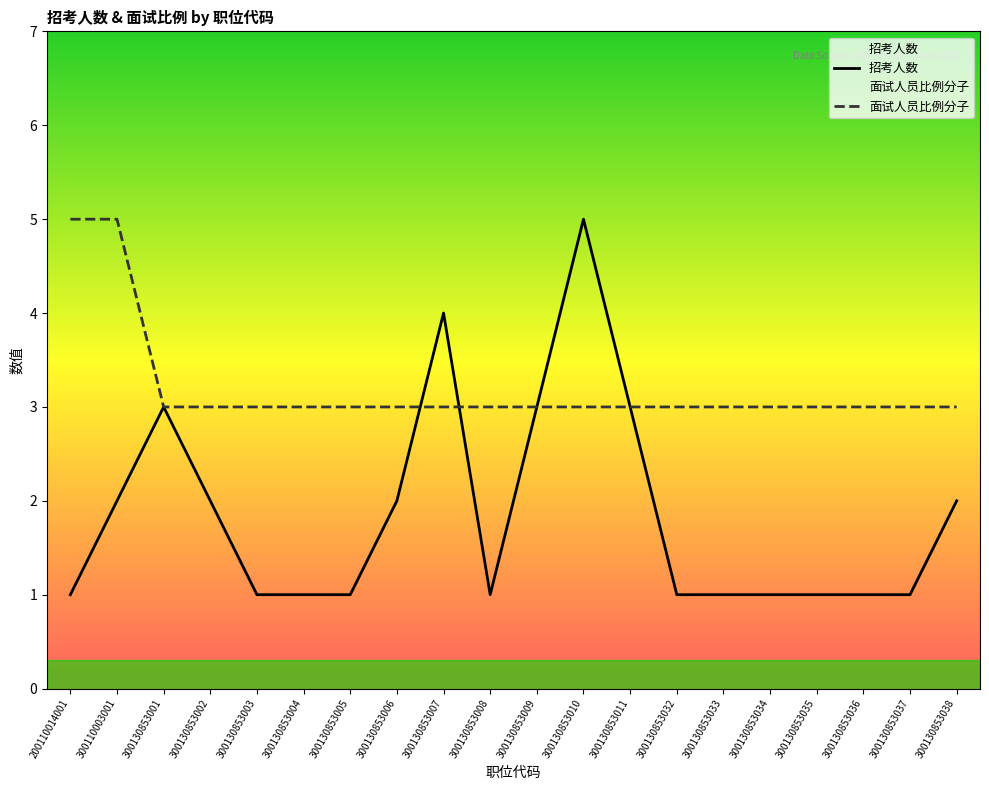

What is the difference between the 招考人数 values at 300130853036 and 300130853038?

1